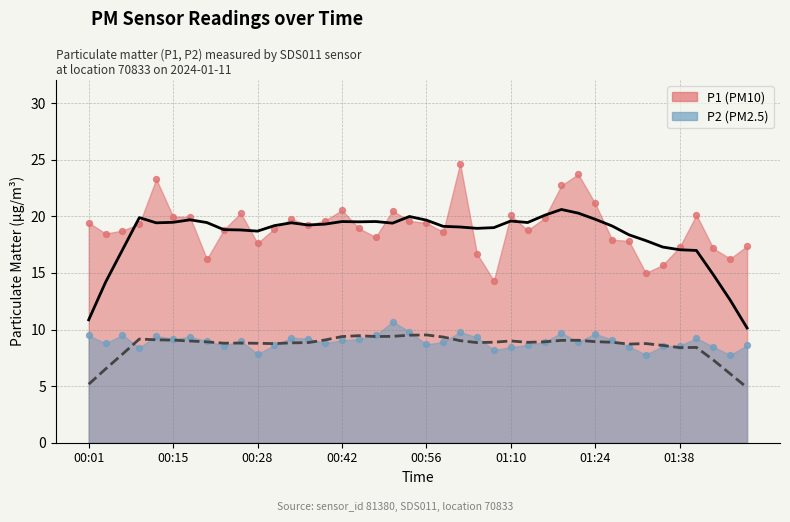

What is the total value across all series at 00:26?

29.3